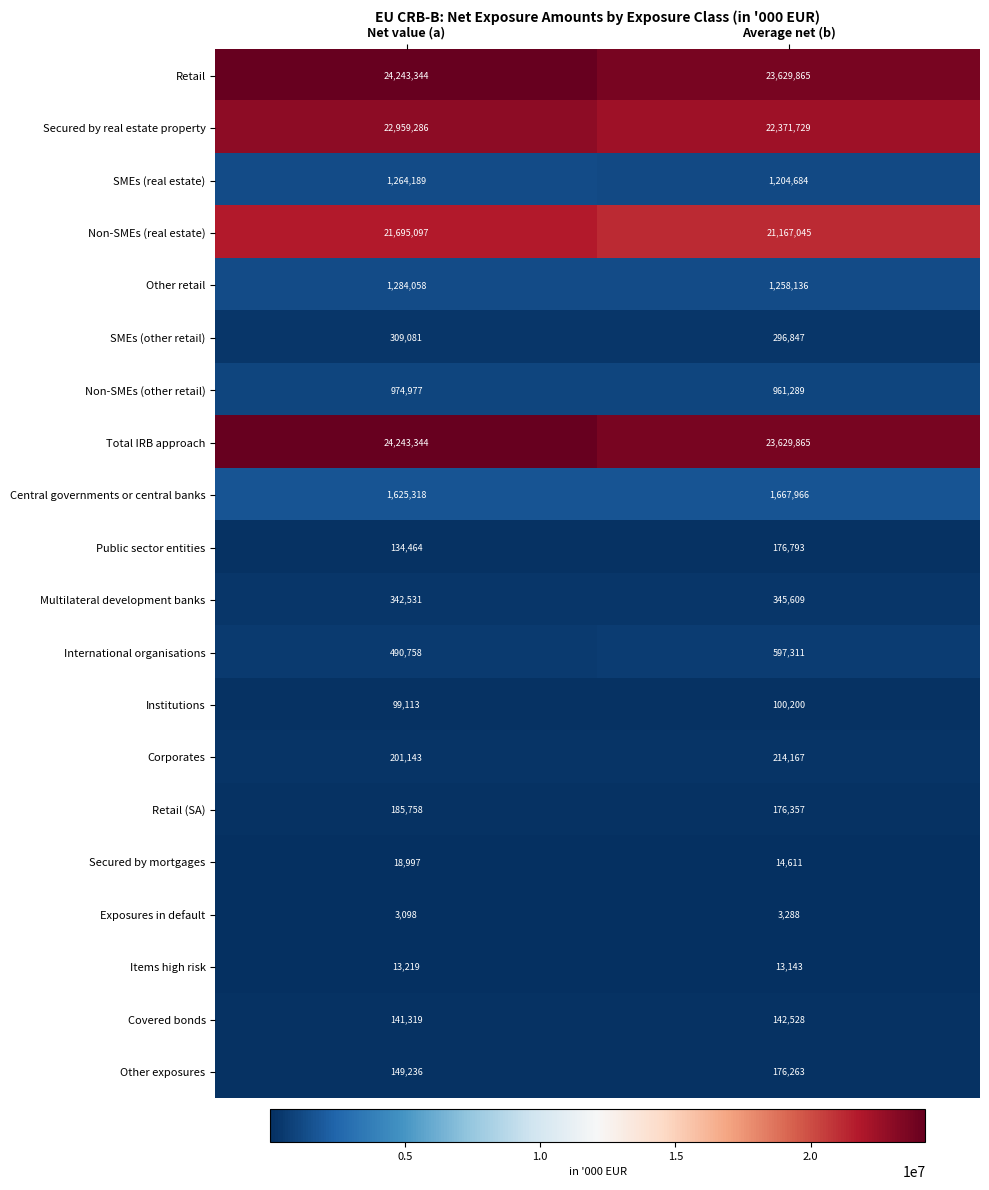

What is the sum of all SMEs (real estate) values?

2468873